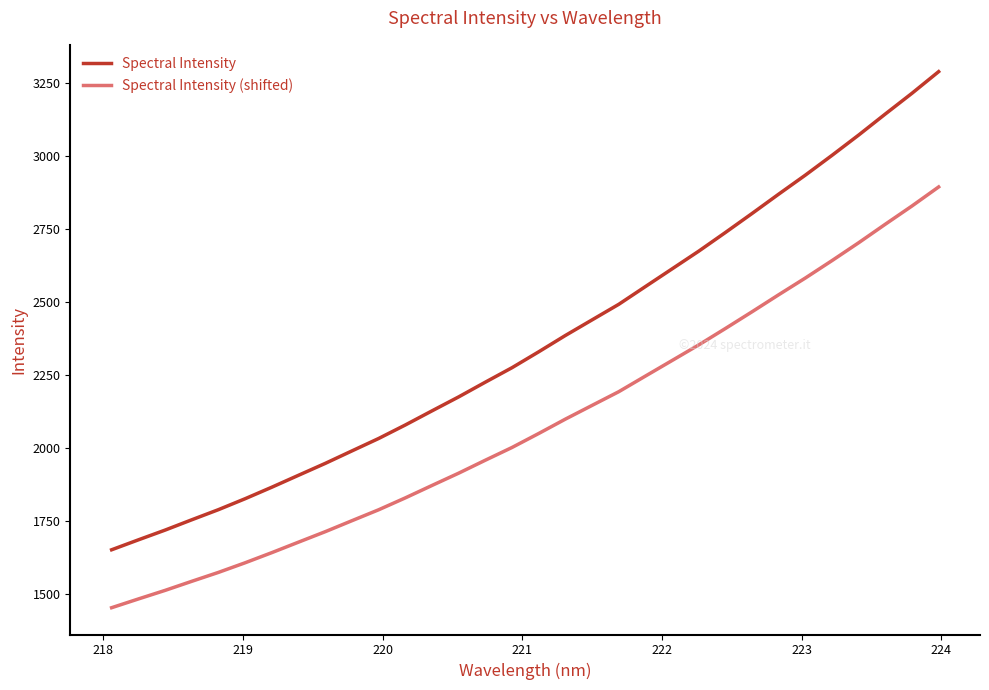

True or false: Spectral Intensity and Spectral Intensity (shifted) cross at least once.

False